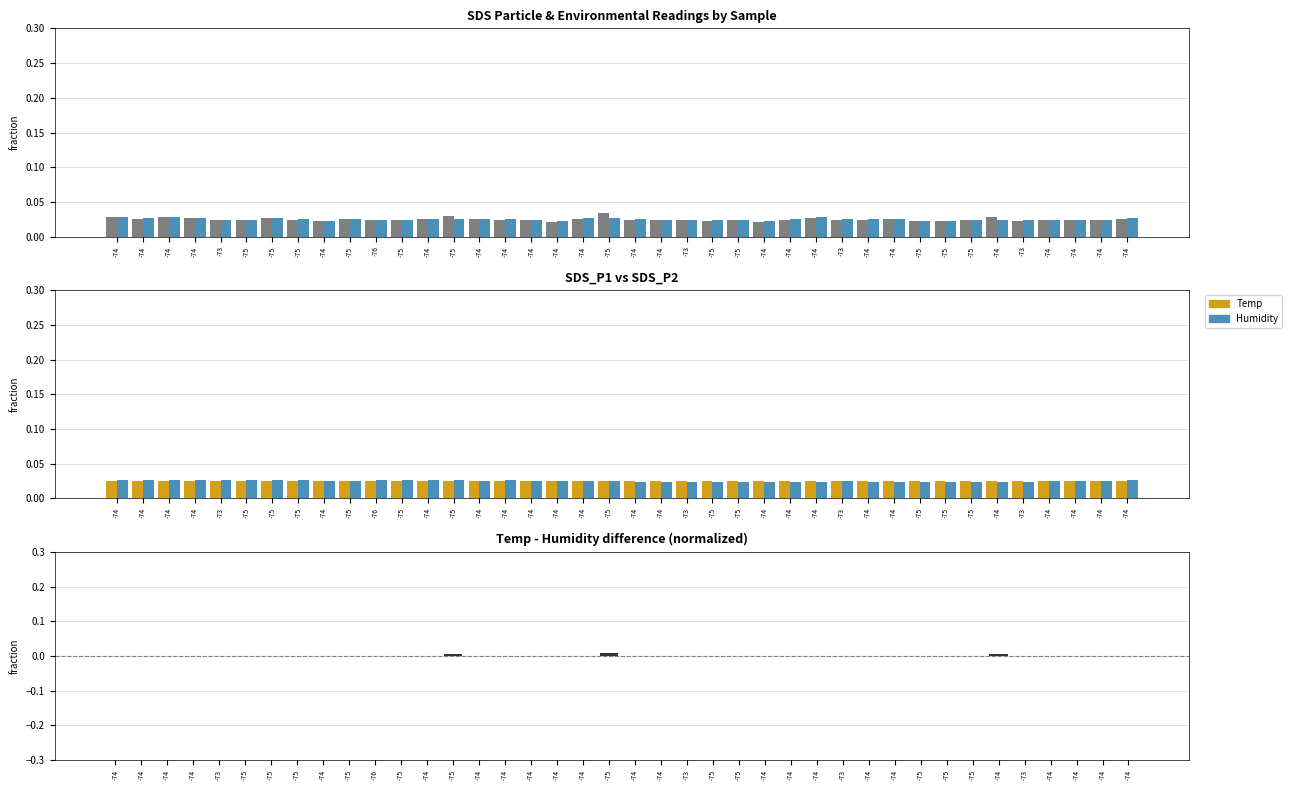

Which series has the largest total across all categories?

SDS_P1